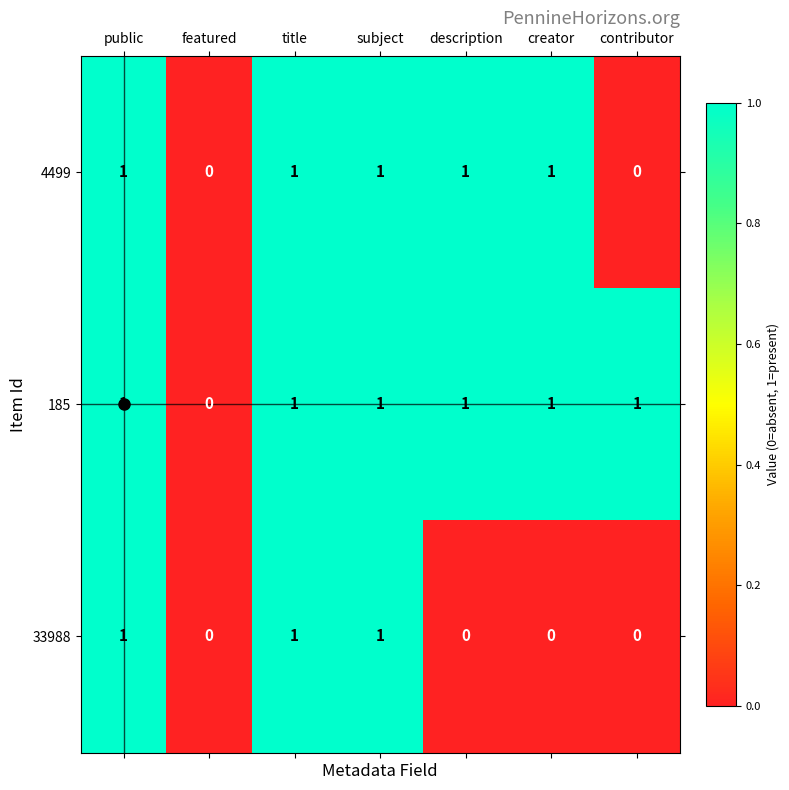

How many 185 values are between 1 and 2?

6